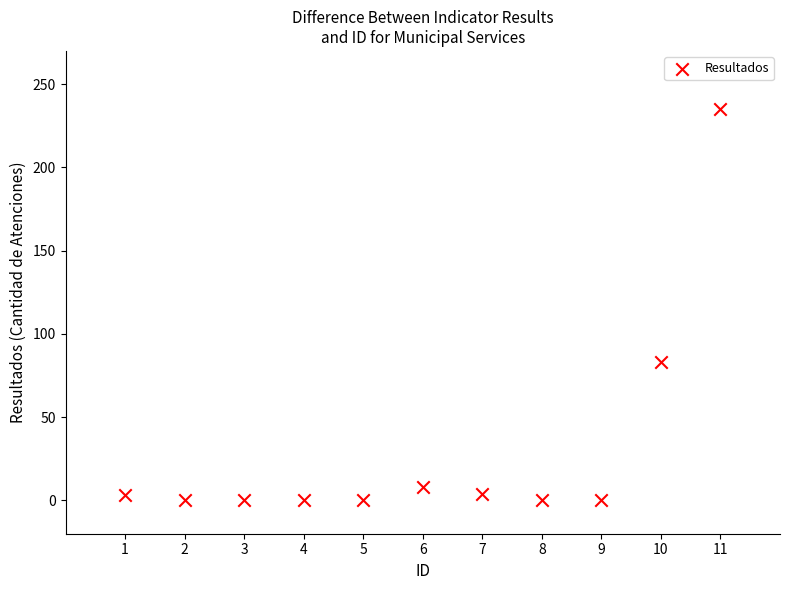

What is the average X value?

6